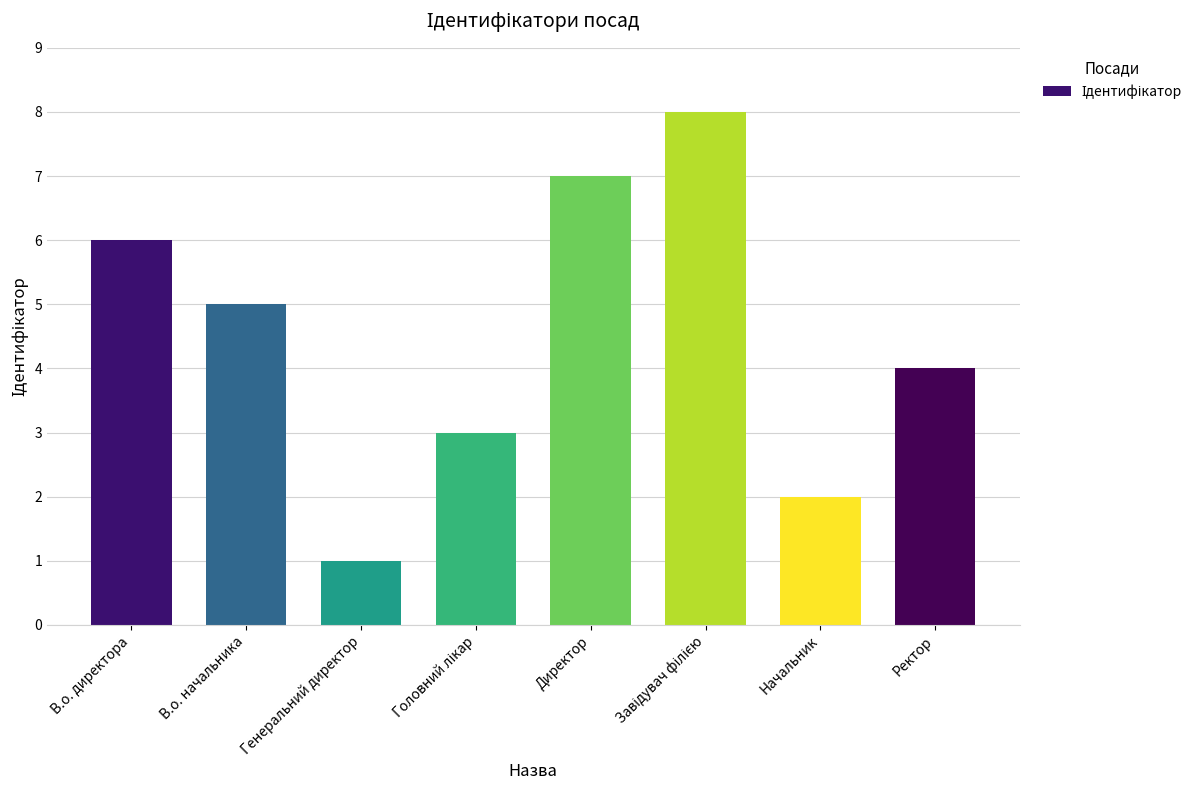

What position from the right is Начальник?

2